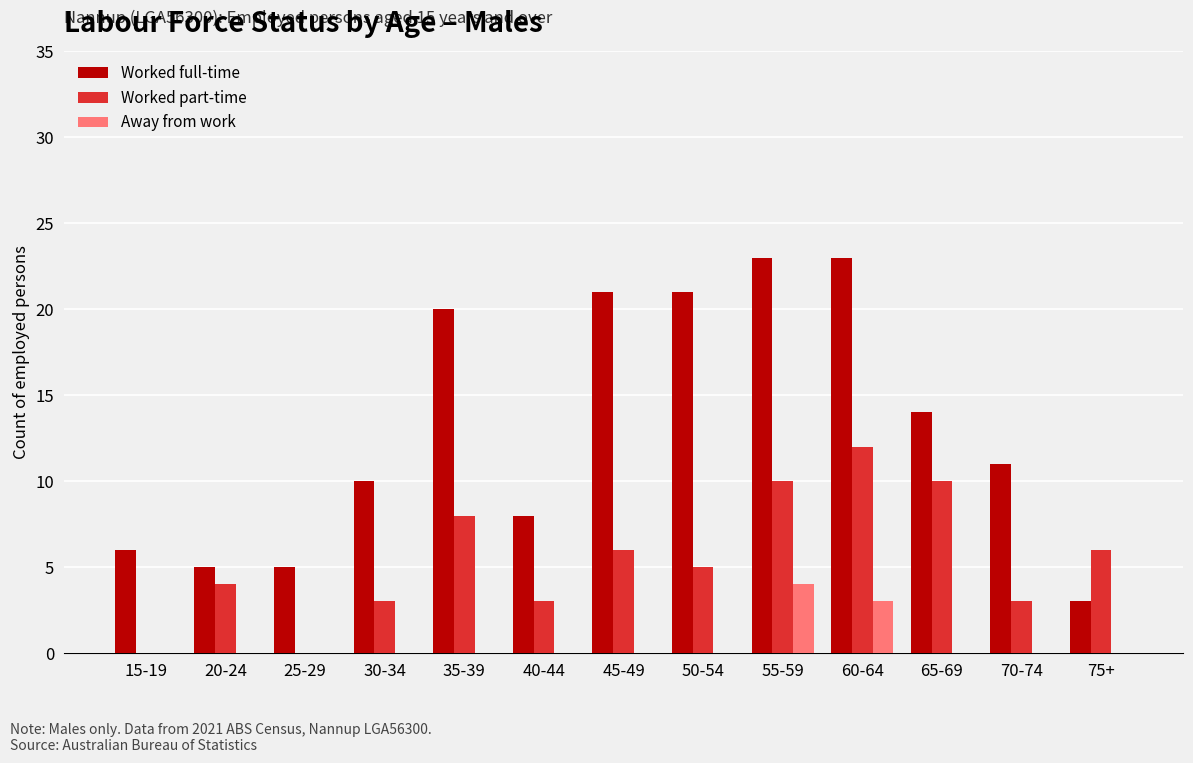

At which label does Worked part-time first exceed 5?

35-39